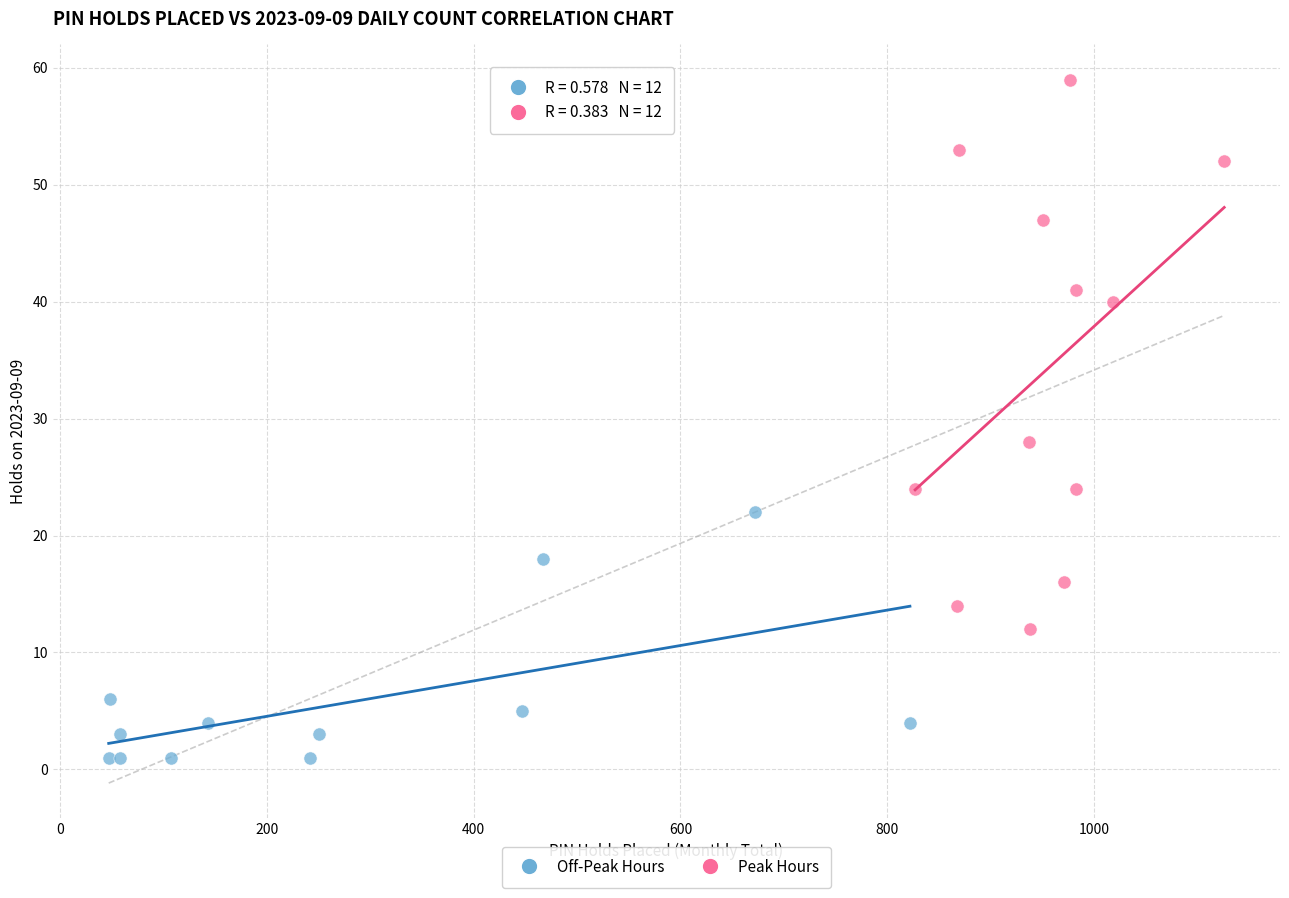

Which series reaches the minimum Y coordinate?

Off-Peak Hours